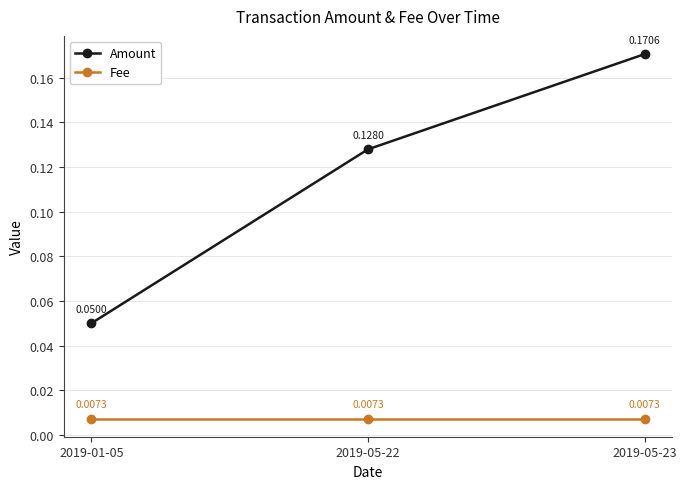

What is the sum of all Amount values?

0.3